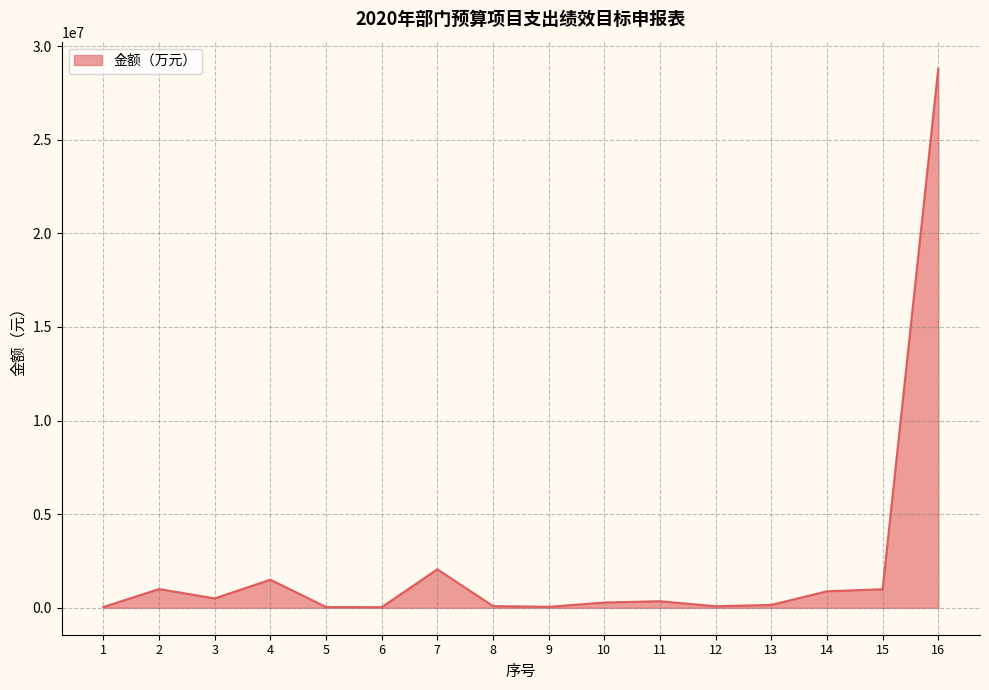

True or false: there are more than 1 points higher than both neighbors.

True